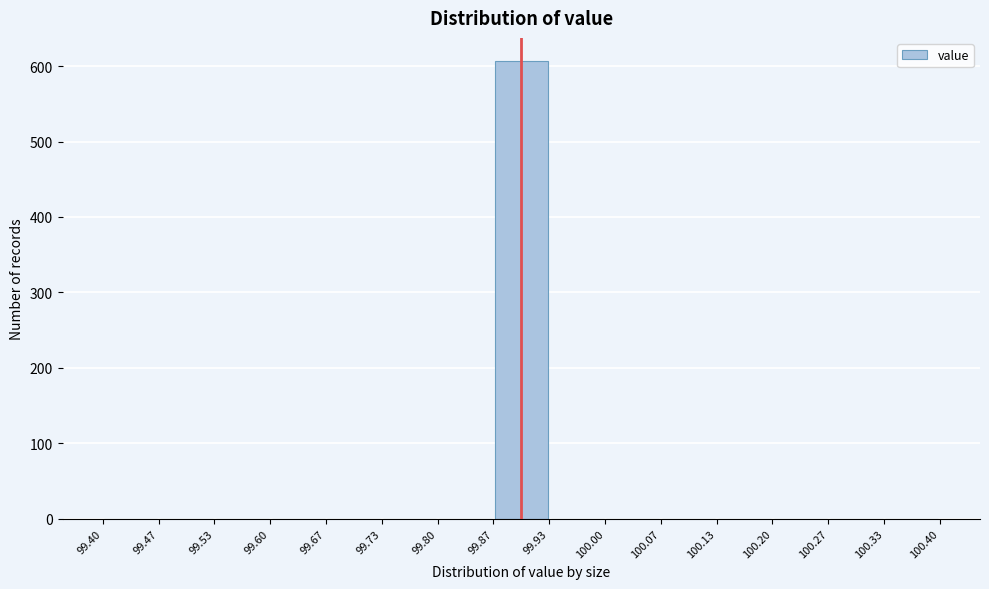

Reading left to right, transcribe this chart: for each bar, give the range it covers on the x-axis and its height. The values are not printed on the chart, so give them approximately, as read against the axis.

99.40 to 99.47: 0
99.47 to 99.53: 0
99.53 to 99.60: 0
99.60 to 99.67: 0
99.67 to 99.73: 0
99.73 to 99.80: 0
99.80 to 99.87: 0
99.87 to 99.93: 610
99.93 to 100.00: 0
100.00 to 100.07: 0
100.07 to 100.13: 0
100.13 to 100.20: 0
100.20 to 100.27: 0
100.27 to 100.33: 0
100.33 to 100.40: 0